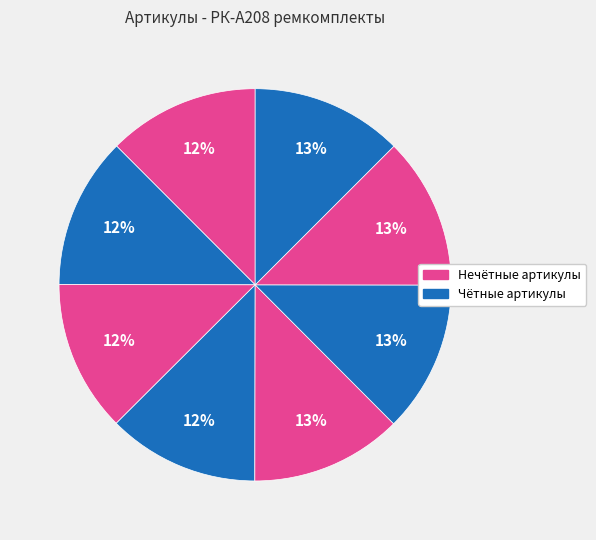

How many segments does this pie chart have?

8